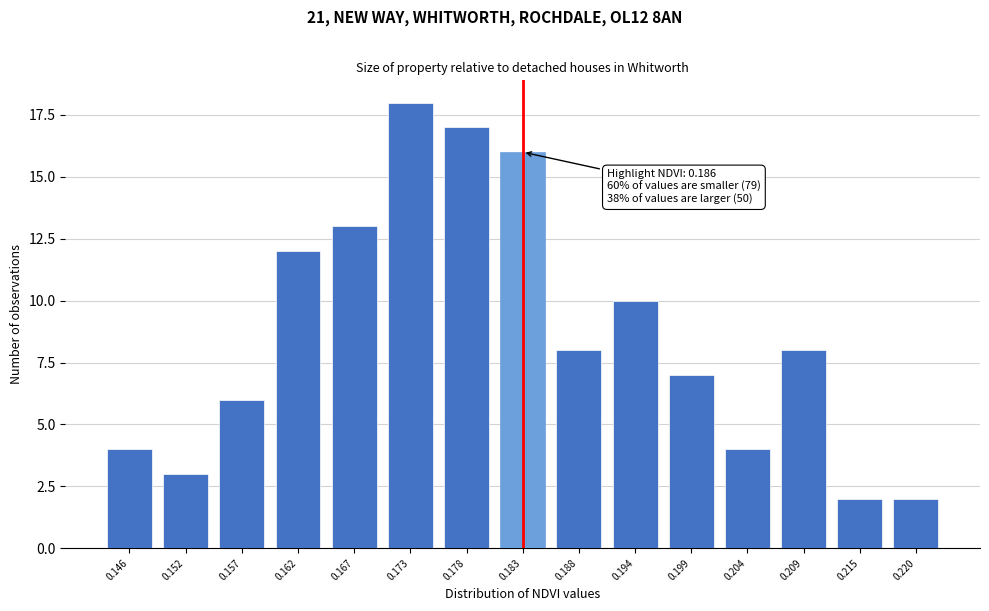

Reading left to right, extract all data points from this chart.

0.146=4	0.152=3	0.157=6	0.162=12	0.167=13	0.173=18	0.178=17	0.183=16	0.188=8	0.194=10	0.199=7	0.204=4	0.209=8	0.215=2	0.220=2